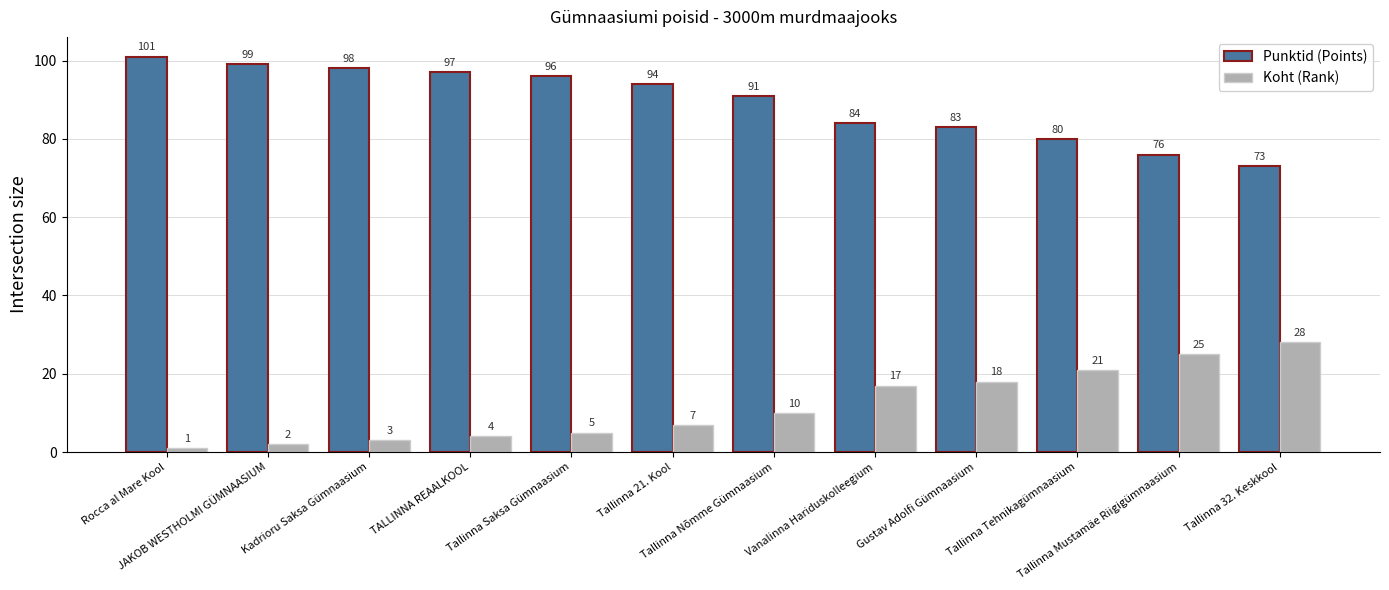

What position from the right is Tallinna 21. Kool?

7